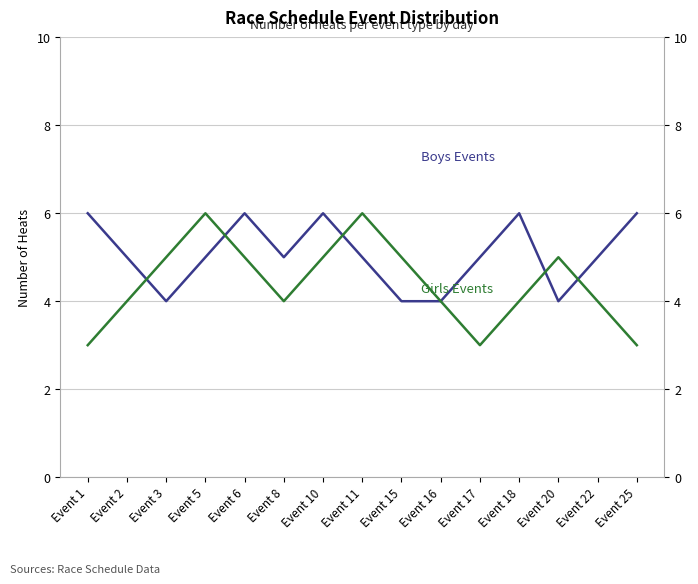

Is the value of Boys Events at Event 22 greater than the value of Girls Events at Event 6?

No